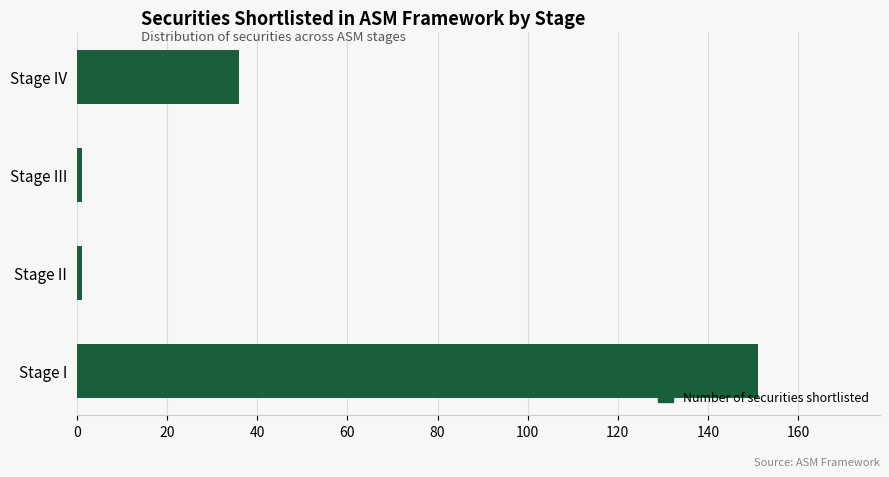

Are the bars grouped side by side (vs. stacked)?

No